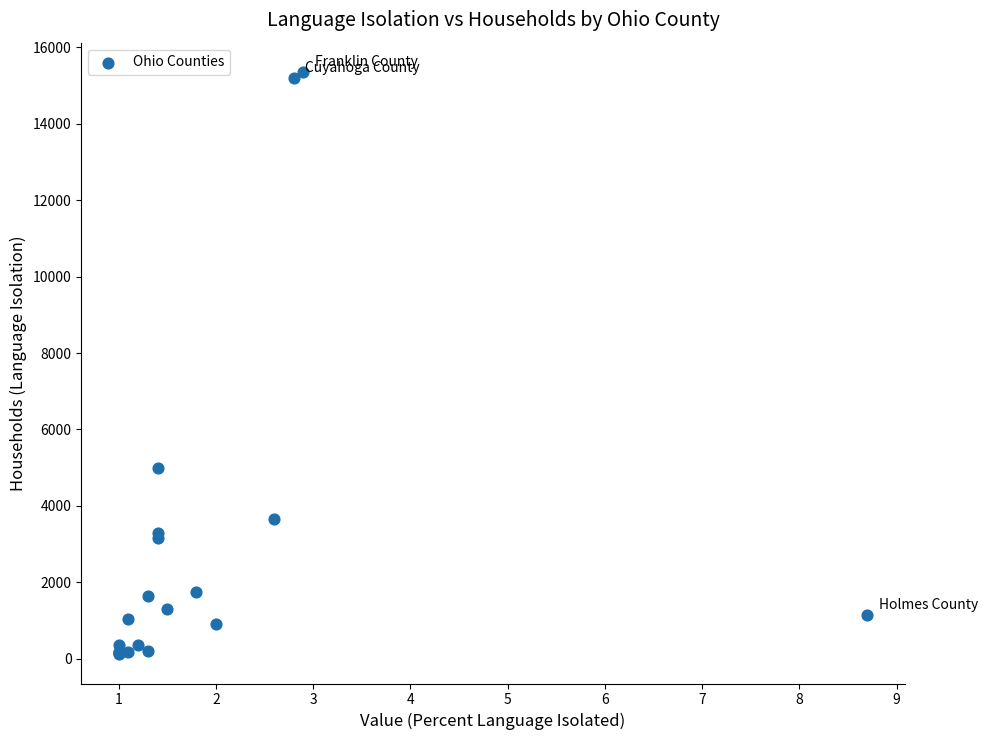

What Y value in the scatter plot is closest to 7736?

4983